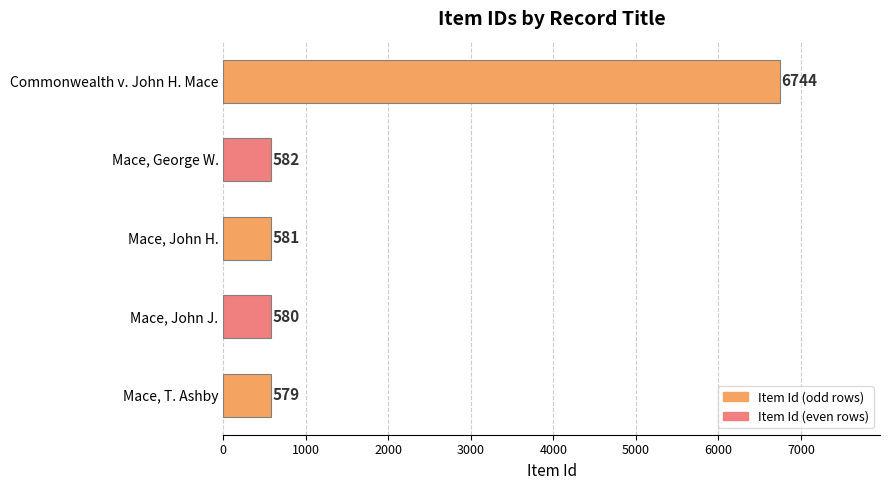

Count the number of categories in the chart.

5